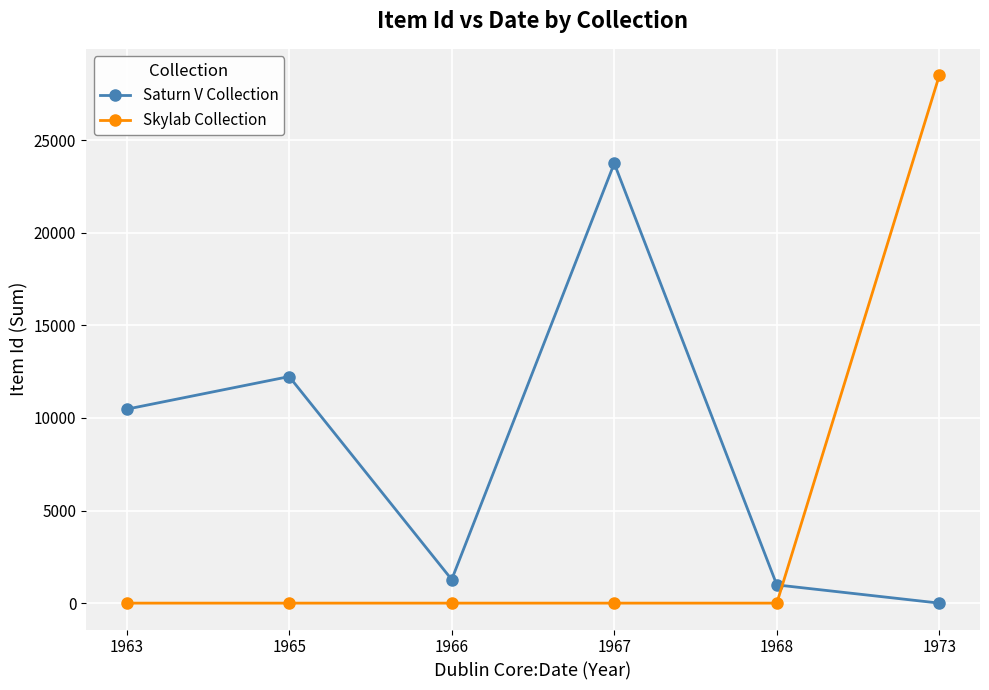

Does the chart display data point markers on the line(s)?

Yes